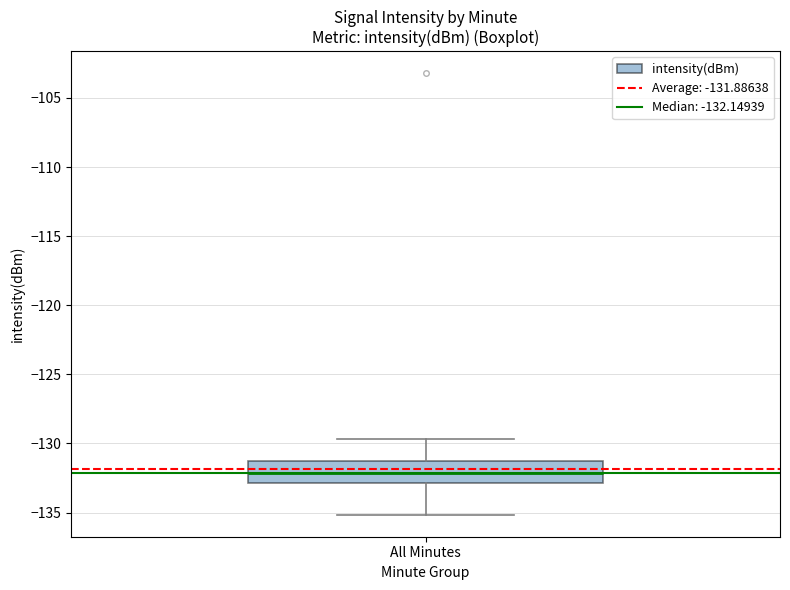

Transcribe this box plot: give where the median line is, the range the box spans, and where the two whiskers end, as read against the y-axis. The values are not printed on the chart, so give them approximately, as read against the axis.

median -132.0, box -133.0 to -131.5, whiskers -135.0 to -129.5